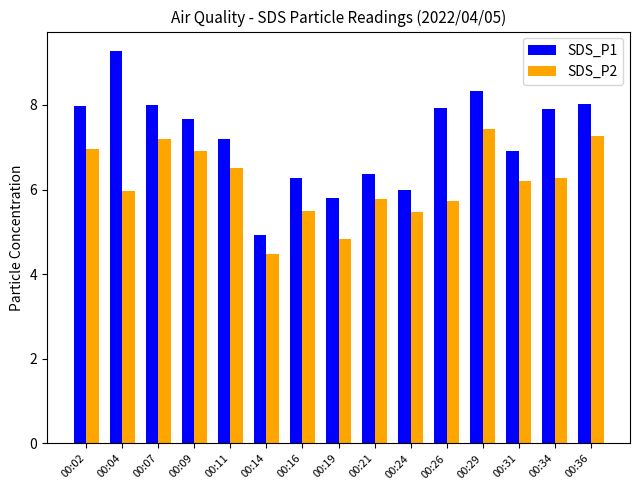

What is the total value across all series at 00:34?

14.2